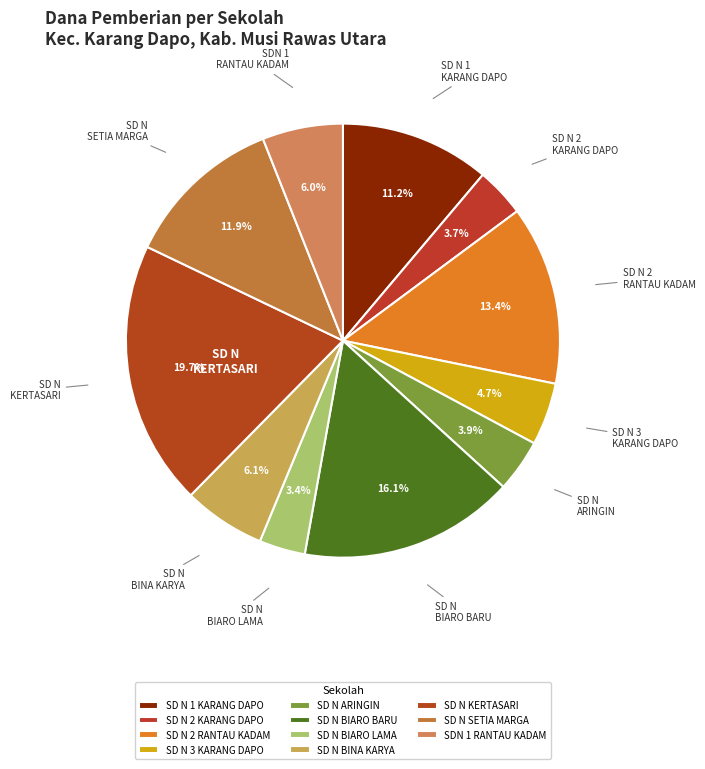

Count the number of slices in the pie.

11